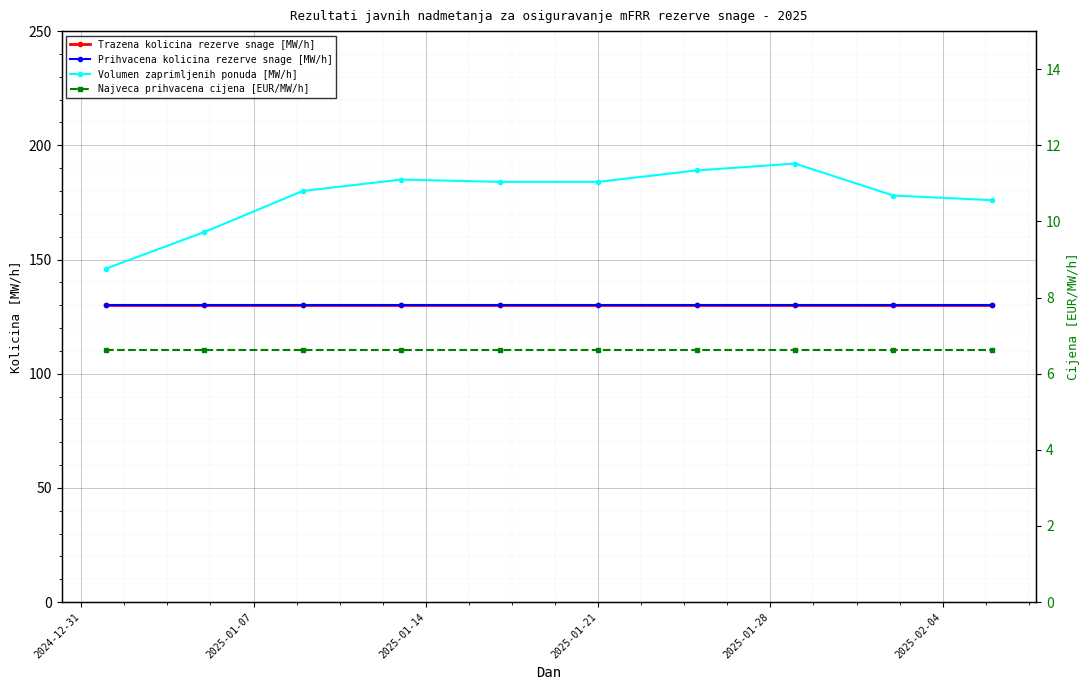

Reading left to right, list all the values displayed in this chart.

Trazena kolicina rezerve snage [MW/h]: 130.0	130.0	130.0	130.0	130.0	130.0	130.0	130.0	130.0	130.0
Prihvacena kolicina rezerve snage [MW/h]: 130.0	130.0	130.0	130.0	130.0	130.0	130.0	130.0	130.0	130.0
Volumen zaprimljenih ponuda [MW/h]: 146.0	162.0	180.0	185.0	184.0	184.0	189.0	192.0	178.0	176.0
Najveca prihvacena cijena [EUR/MW/h]: 6.6	6.6	6.6	6.6	6.6	6.6	6.6	6.6	6.6	6.6